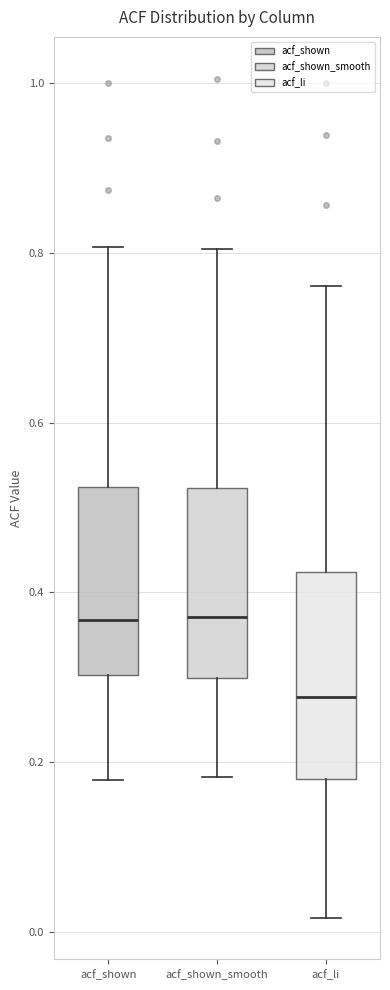

Reading left to right, read every box against the y-axis: the position of its median line, the range the box covers, and the ends of its whiskers. The values are not printed on the chart, so give them approximately, as read against the axis.

acf_shown: median 0.36, box 0.30 to 0.52, whiskers 0.18 to 0.80
acf_shown_smooth: median 0.38, box 0.30 to 0.52, whiskers 0.18 to 0.80
acf_li: median 0.28, box 0.18 to 0.42, whiskers 0.02 to 0.76